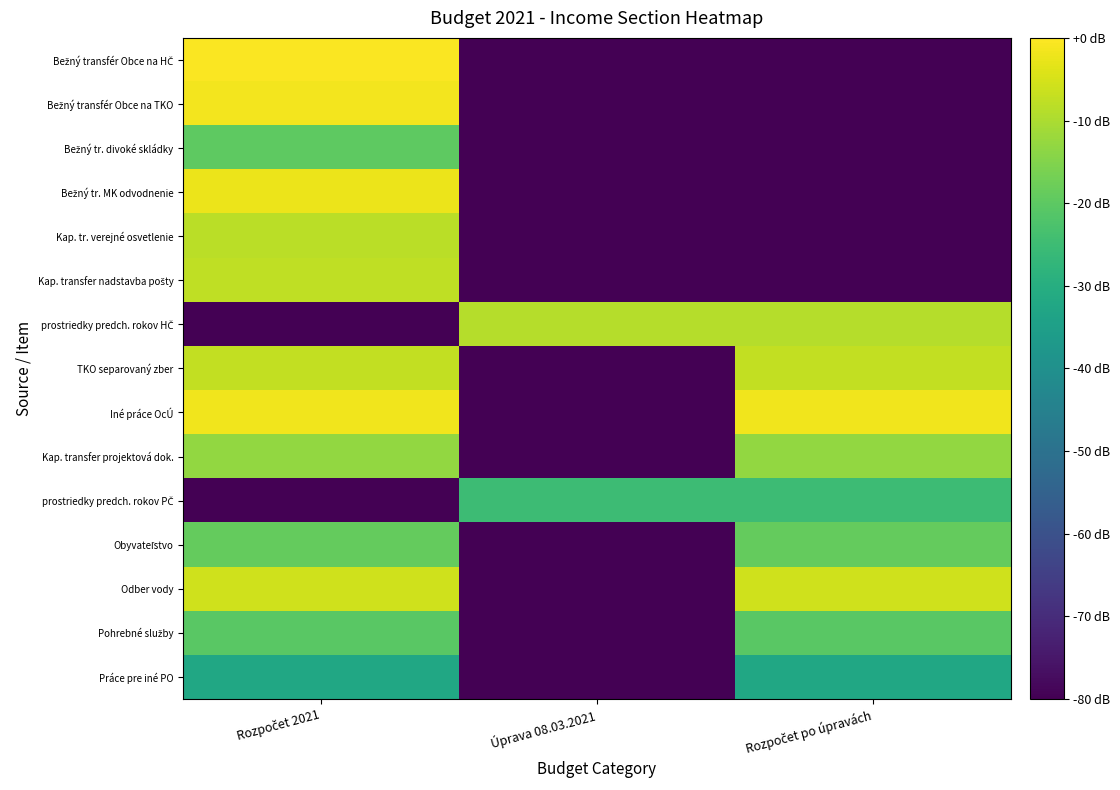

Between Úprava 08.03.2021 and Rozpočet po úpravách, which series saw the biggest shift?

Iné práce OcÚ